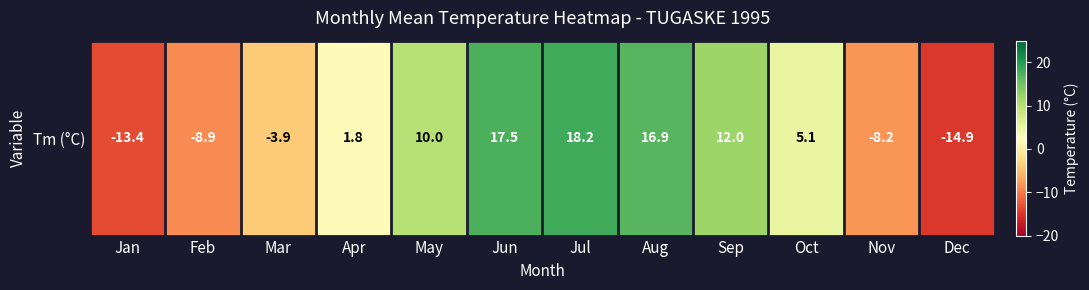

Reading left to right, list all the values displayed in this chart.

Jan=-13.4	Feb=-8.9	Mar=-3.9	Apr=1.8	May=10.0	Jun=17.5	Jul=18.2	Aug=16.9	Sep=12.0	Oct=5.1	Nov=-8.2	Dec=-14.9